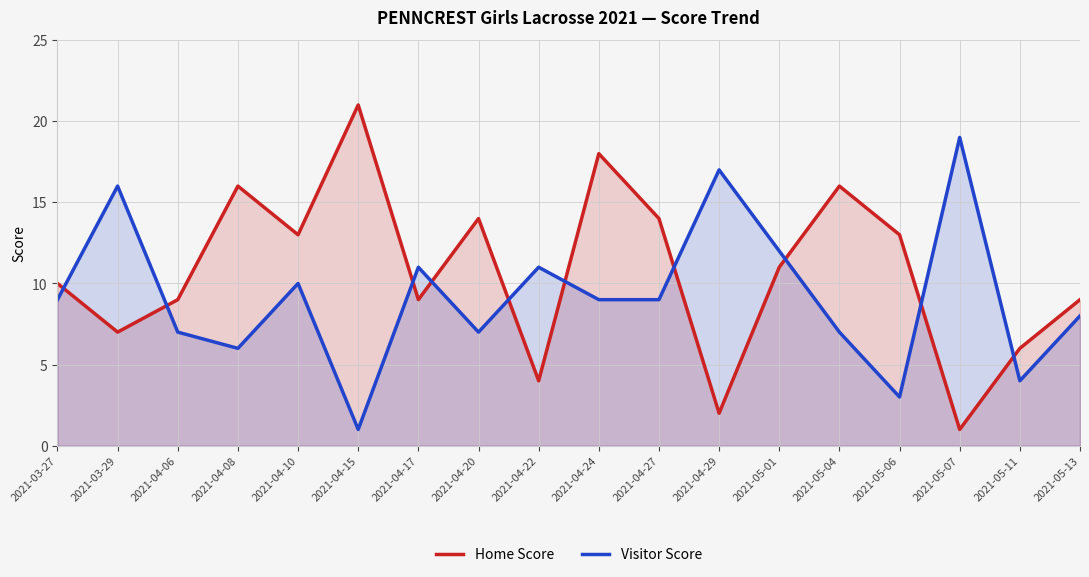

What is the minimum value for Visitor Score?

1